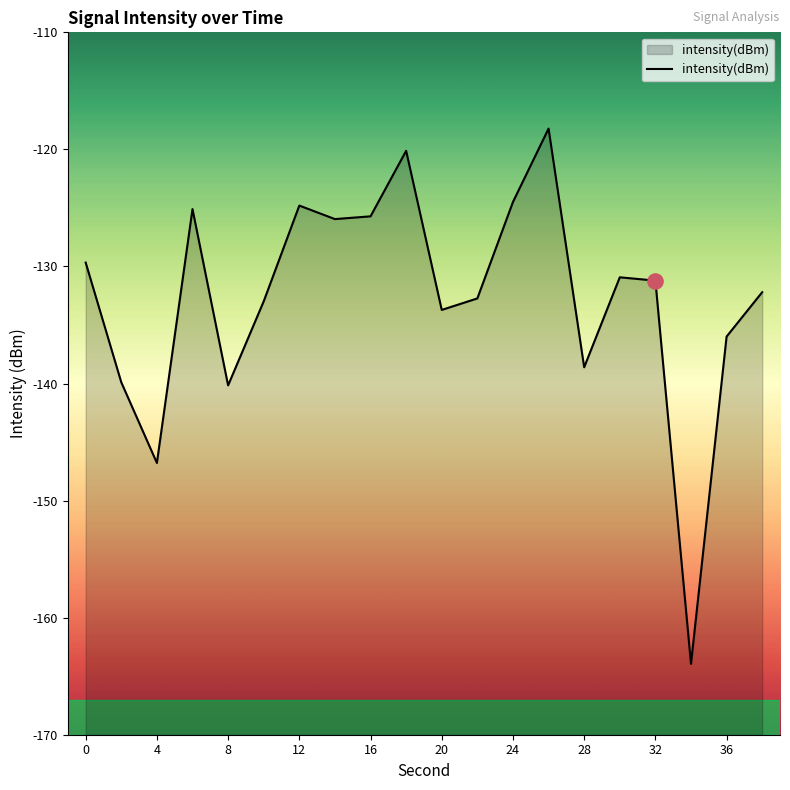

Which has a higher value, 8 or 20?

20